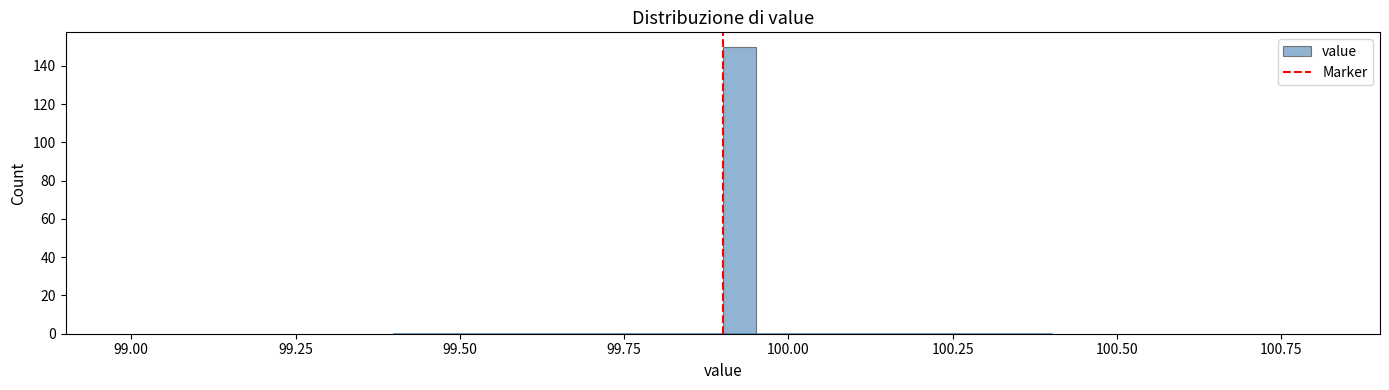

Around what value on the x-axis is the tallest bar? Give the approximate position of its centre, as read against the axis.

99.95